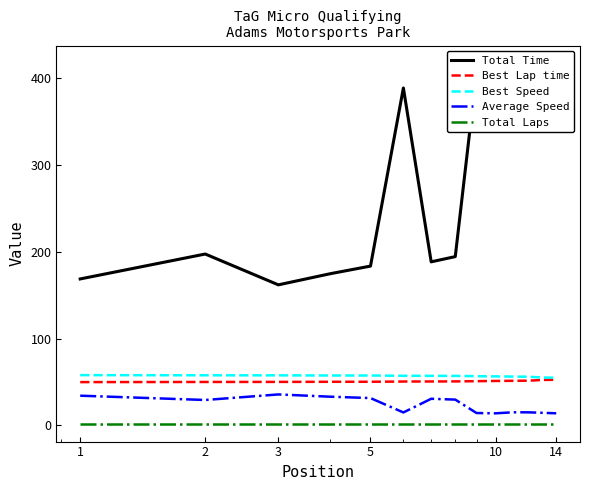

How many lines are shown in the chart?

5